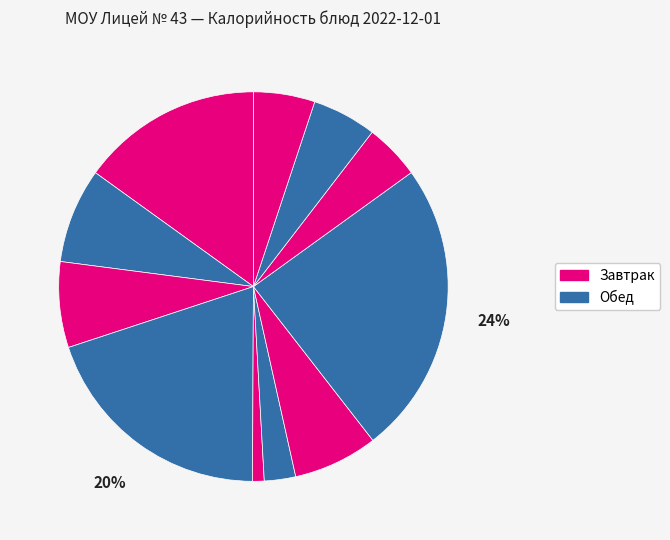

How many segments does this pie chart have?

11